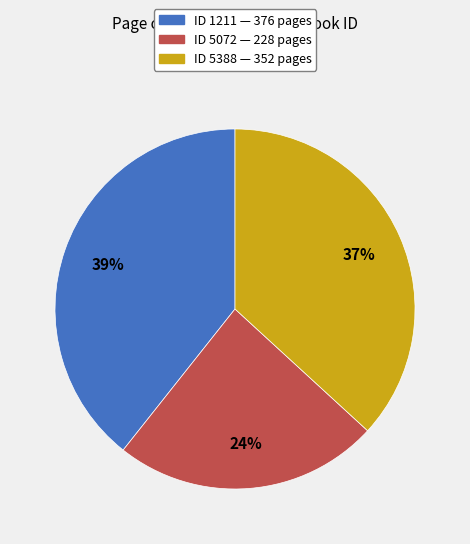

To the nearest percent, what is the average slice percentage?

33%